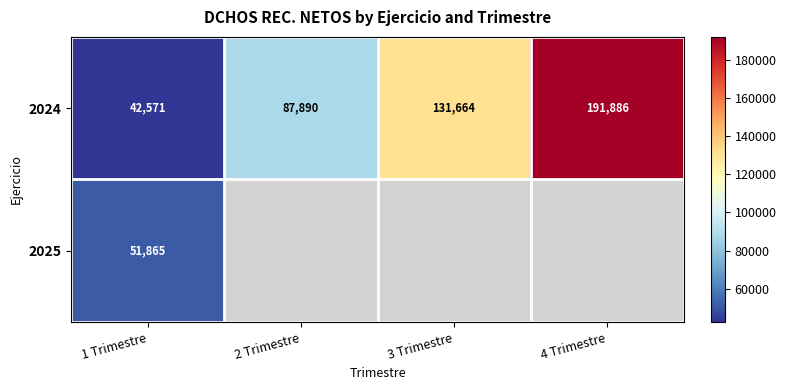

What is the difference between the 2024 values at 2 Trimestre and 1 Trimestre?

45318.4